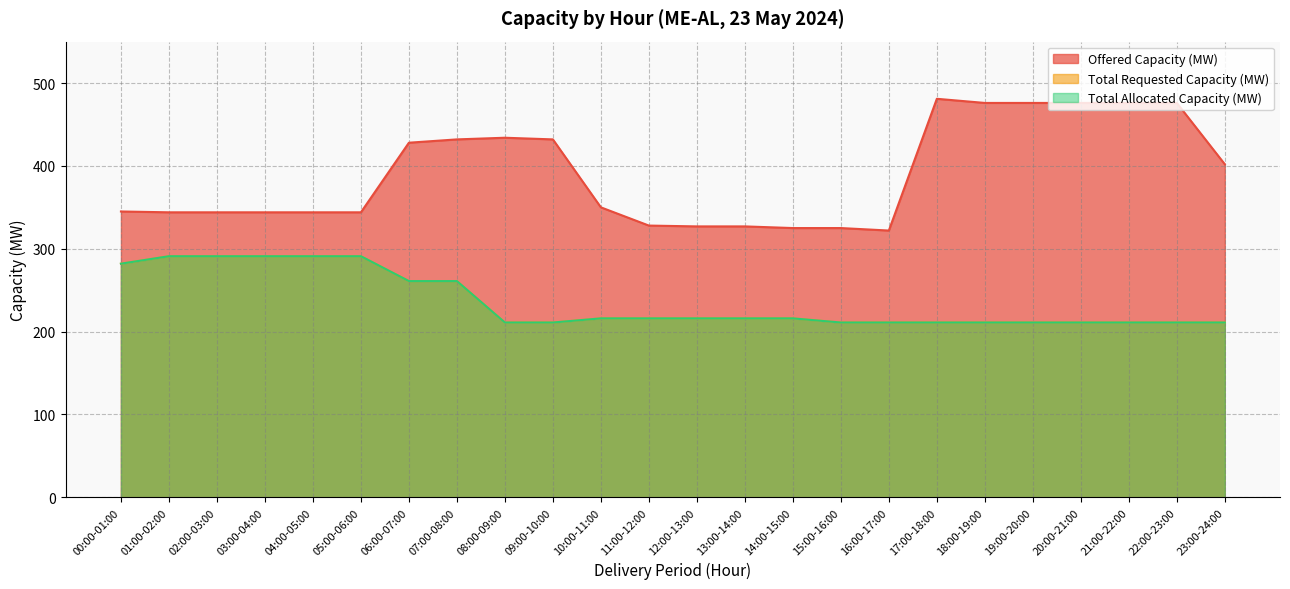

Rank the series by their maximum value, from lowest to highest.

Total Requested Capacity (MW), Total Allocated Capacity (MW), Offered Capacity (MW)